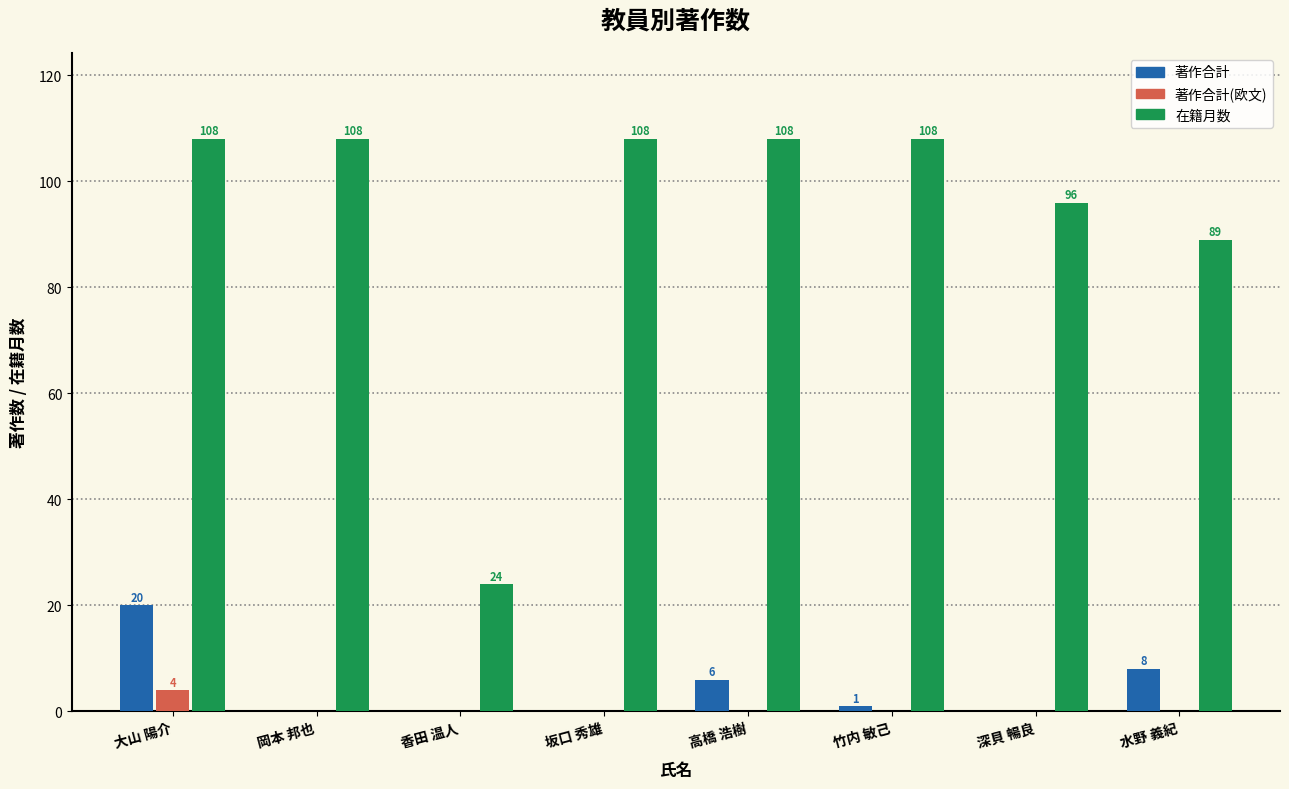

Reading left to right, list all the values displayed in this chart.

著作合計: 20	0	0	0	6	1	0	8
著作合計(欧文): 4	0	0	0	0	0	0	0
在籍月数: 108	108	24	108	108	108	96	89